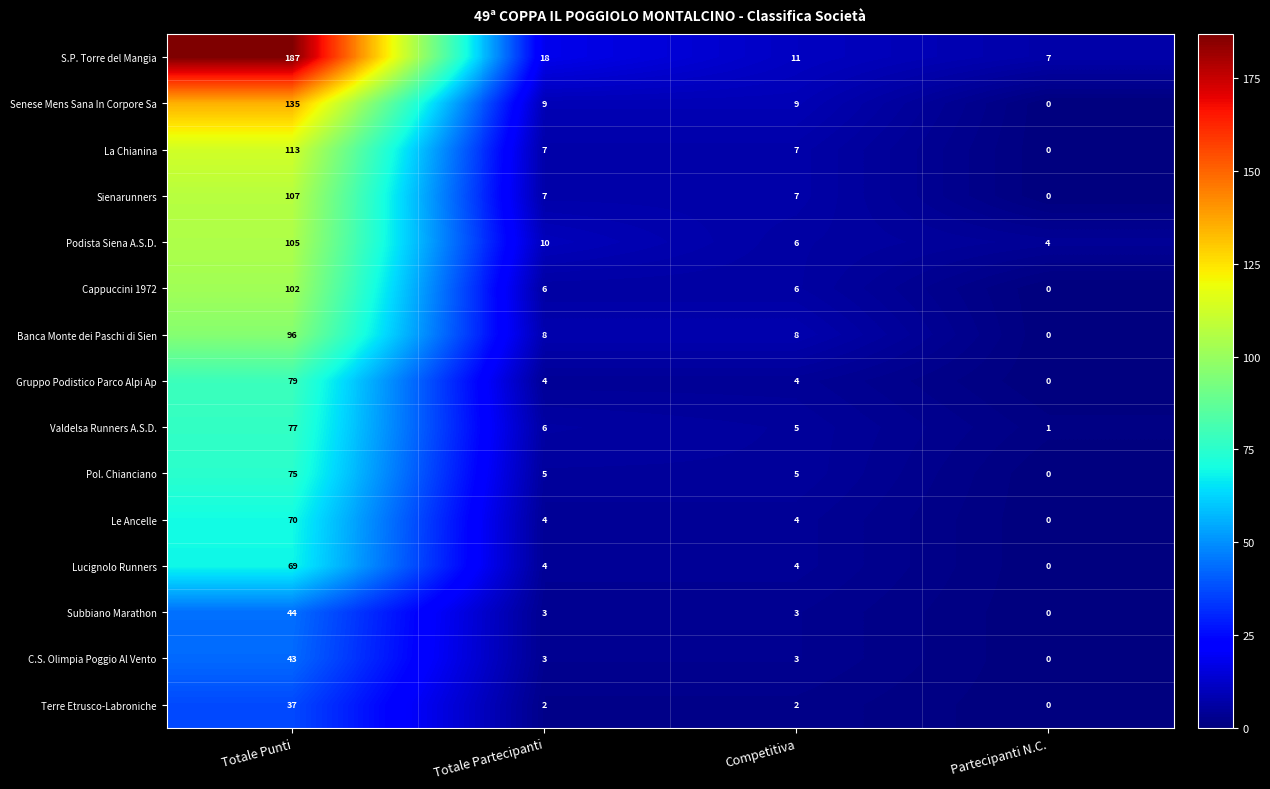

What is the approximate value of Sienarunners at Totale Punti?

107